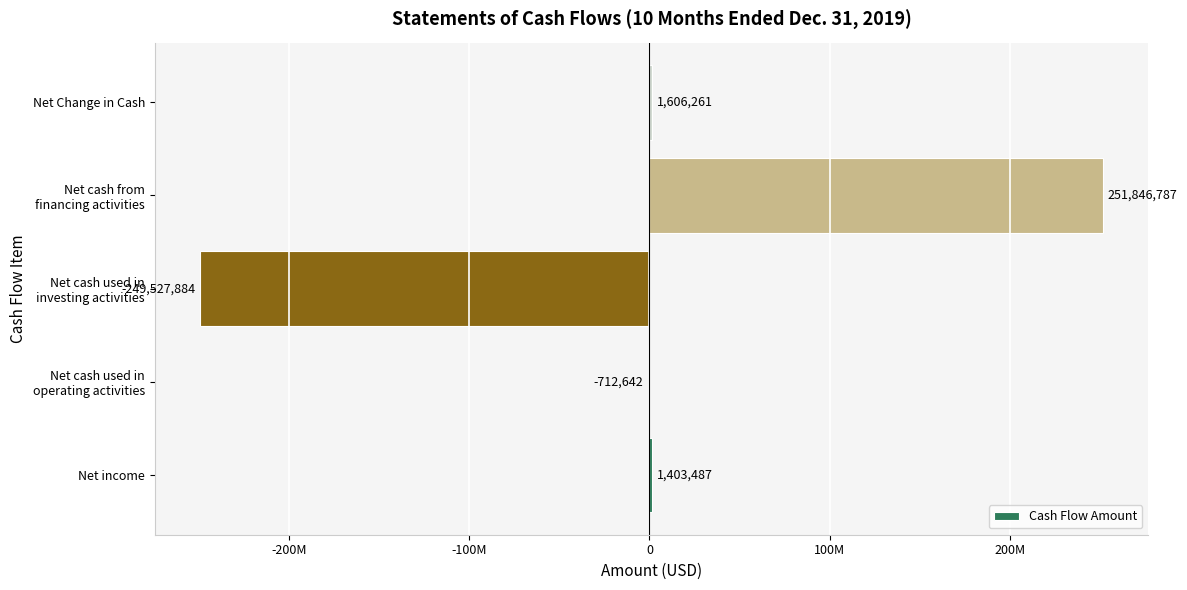

Are the bars horizontal?

Yes